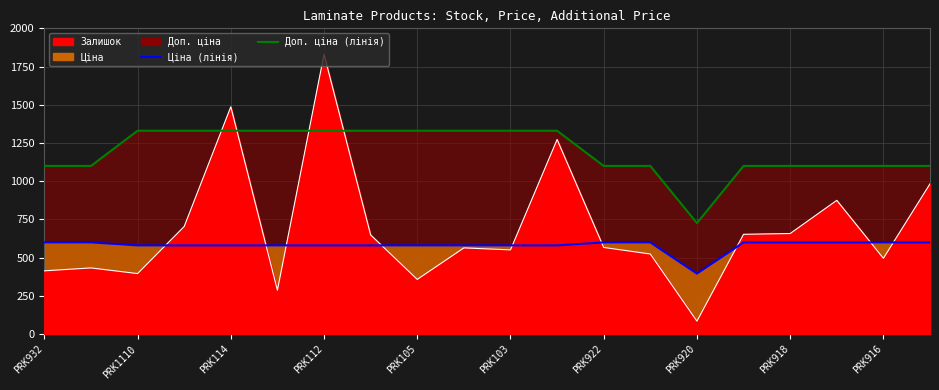

Which has a higher value, PRK920 or PRK918?

PRK918